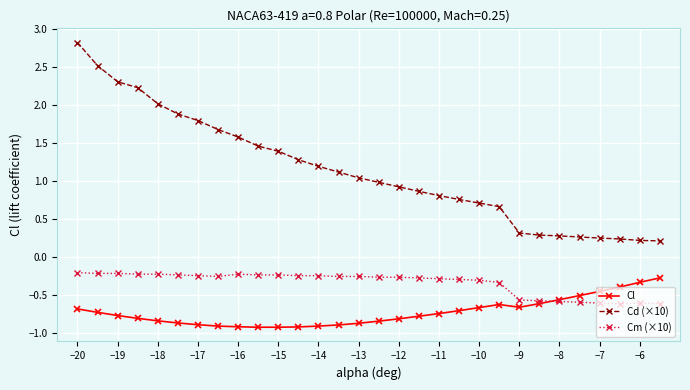

What is the value of the Cm (×10) point at the 28th from the left?

-0.6